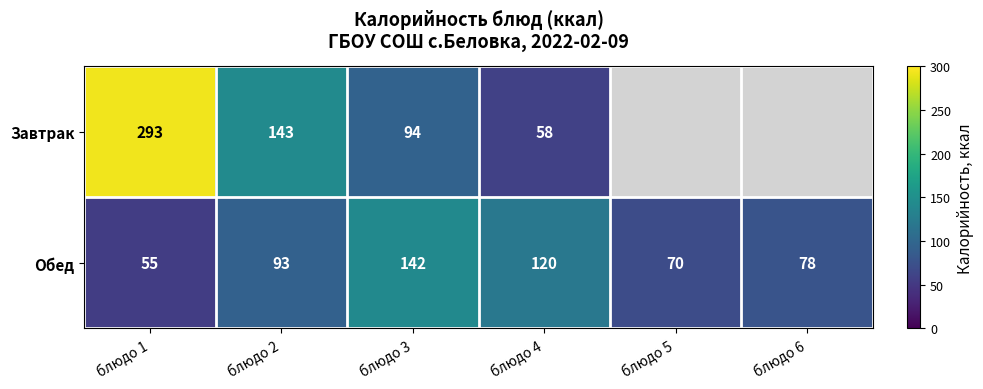

Where is Обед nearest to the value 98?

блюдо 2